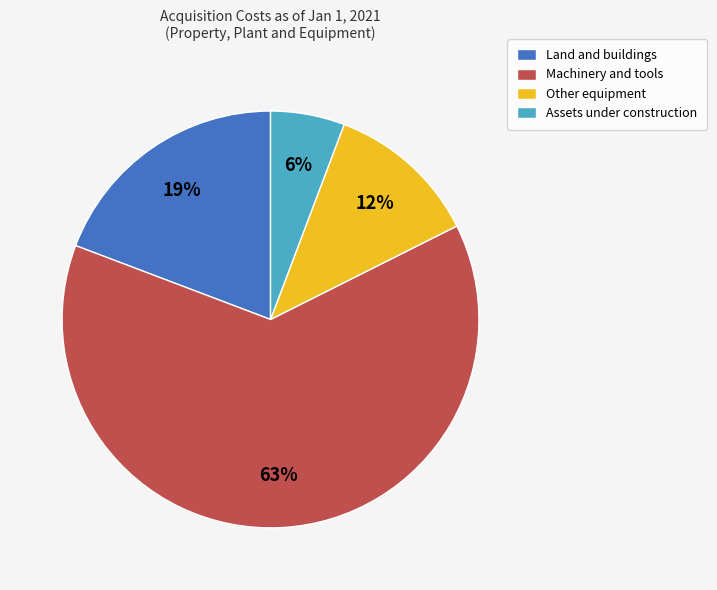

Which slice is the smallest?

Assets under construction